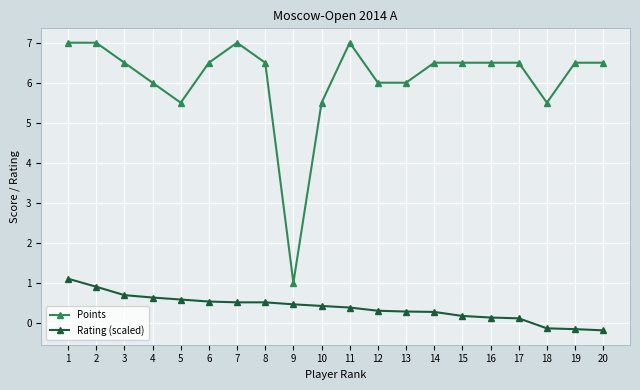

True or false: Points and Rating (scaled) intersect in this chart.

False